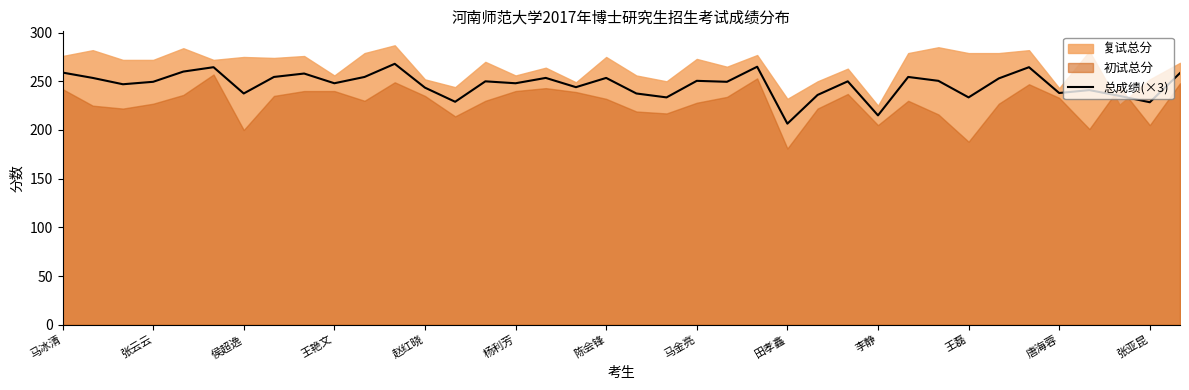

At which label does 总成绩(×3) reach its minimum?

田孝鑫